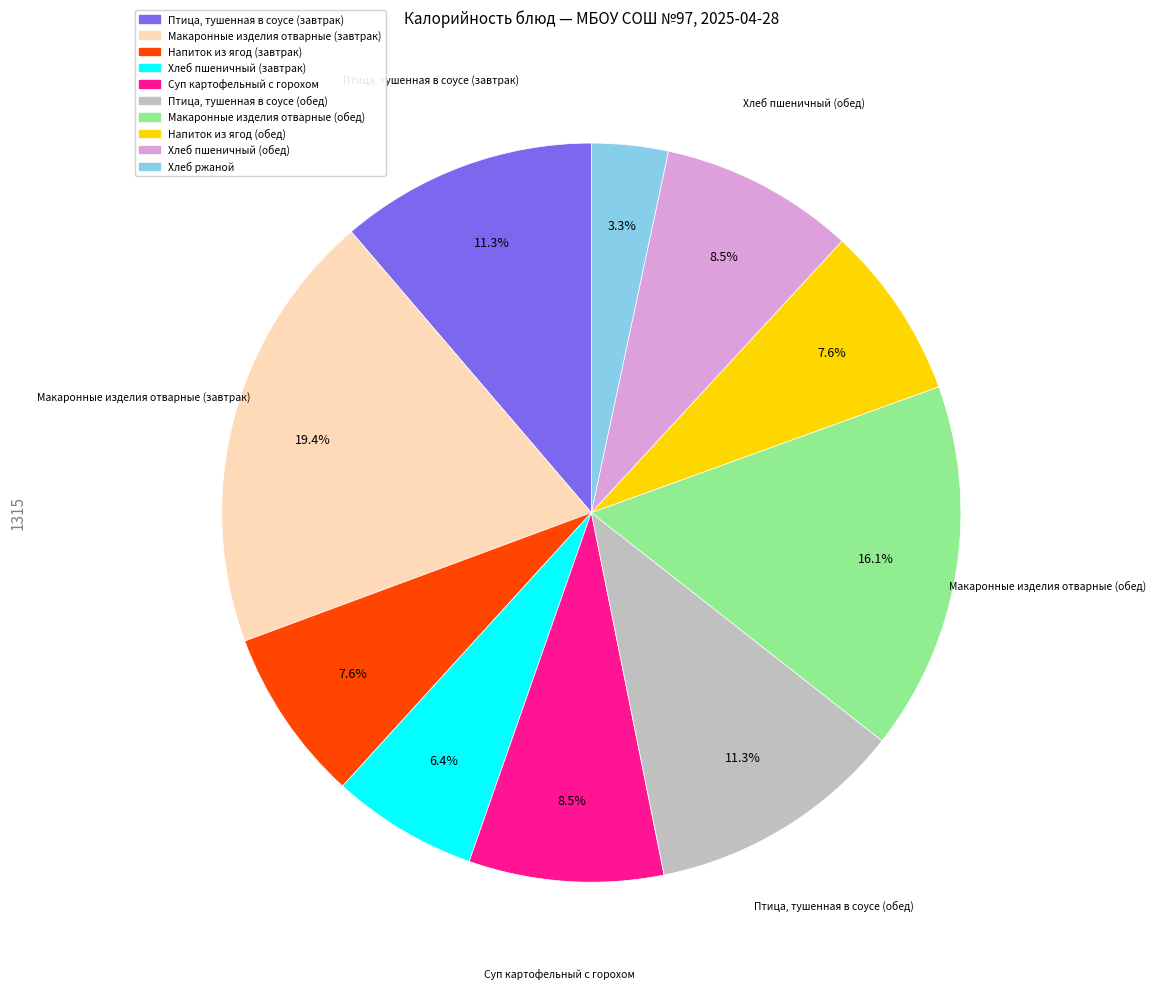

Does Суп картофельный с горохом represent more than half of the total?

No